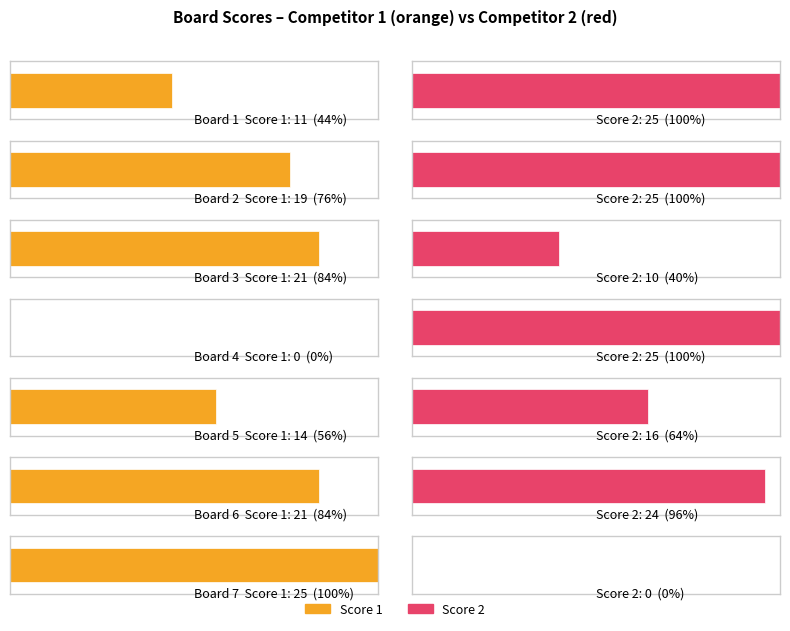

Reading left to right, extract all data points from this chart.

Score 1: 11	19	21	0	14	21	25
Score 2: 25	25	10	25	16	24	0